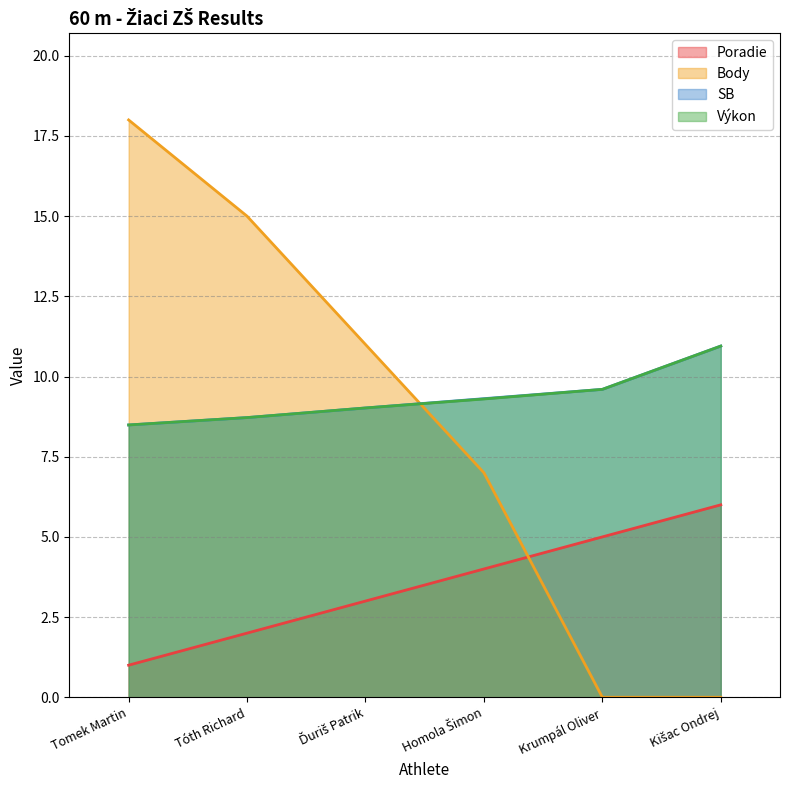

What are all the series names shown in the legend?

Poradie, Body, SB, Výkon